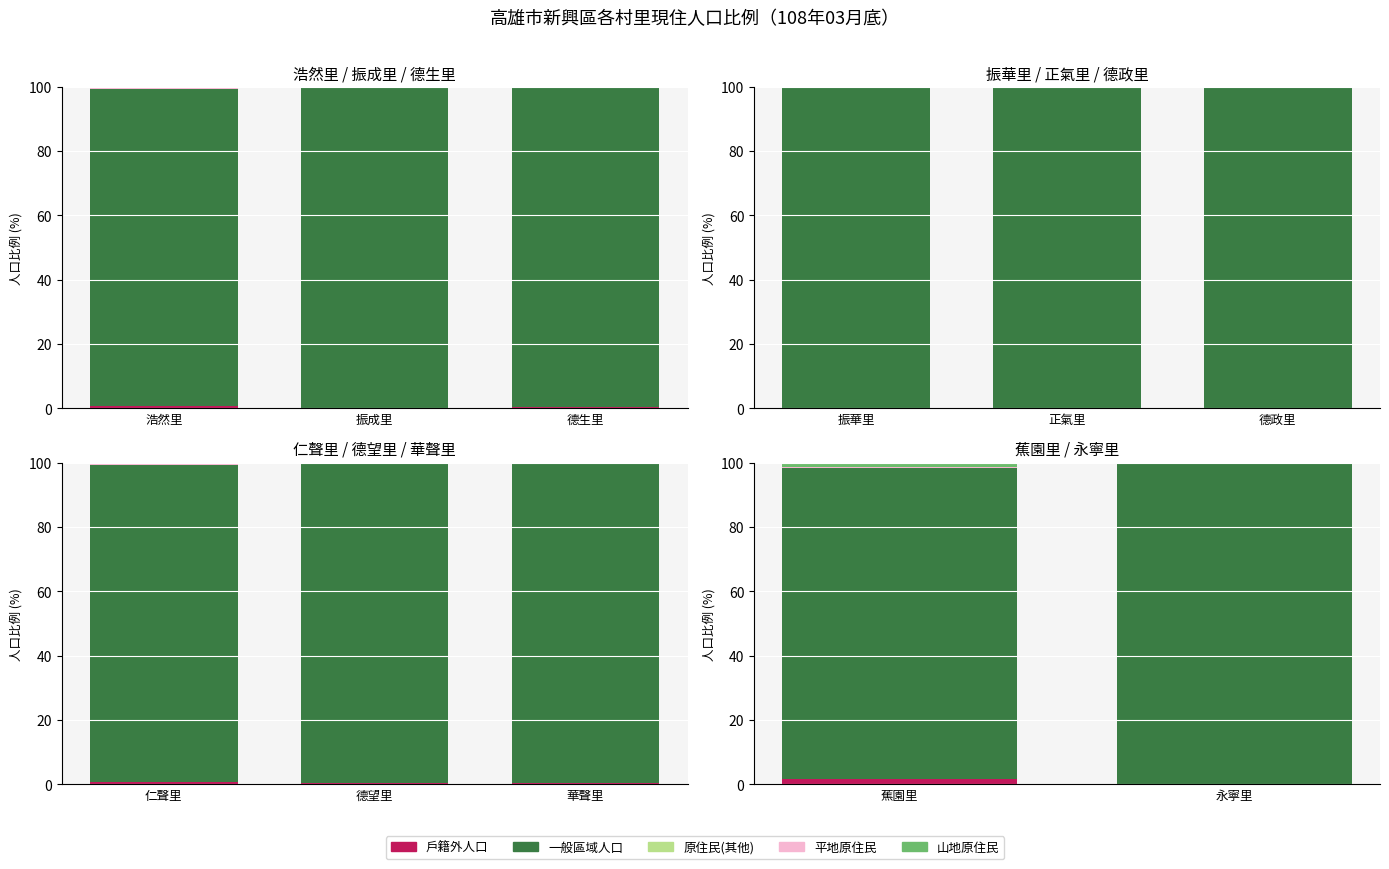

What is the label of the 2nd bar from the right?

振成里